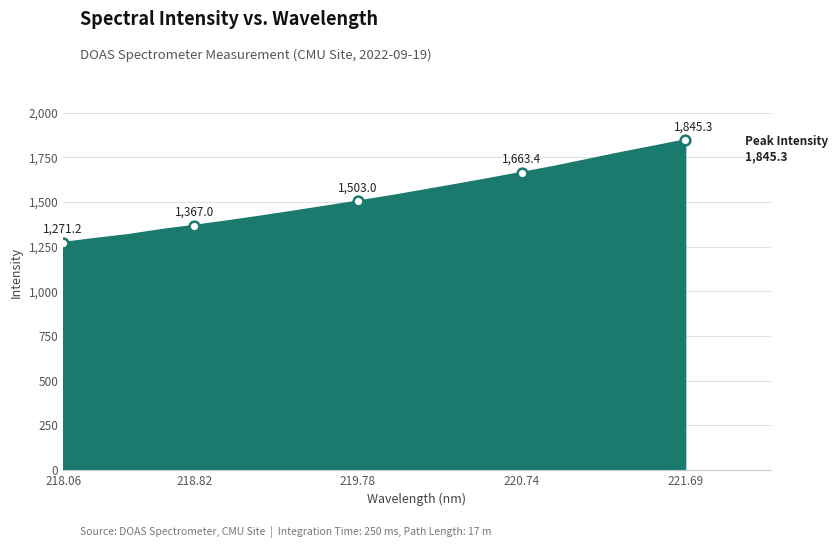

What is the difference between the maximum and minimum values?

574.2